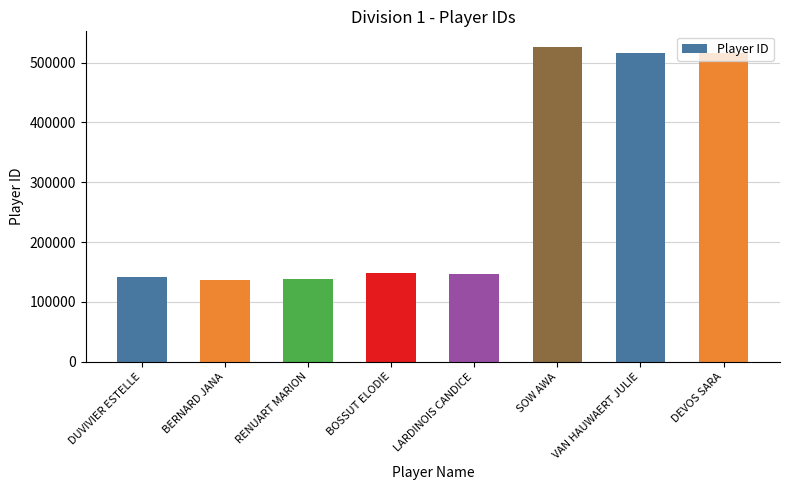

What value does the data have at DEVOS SARA?

516709